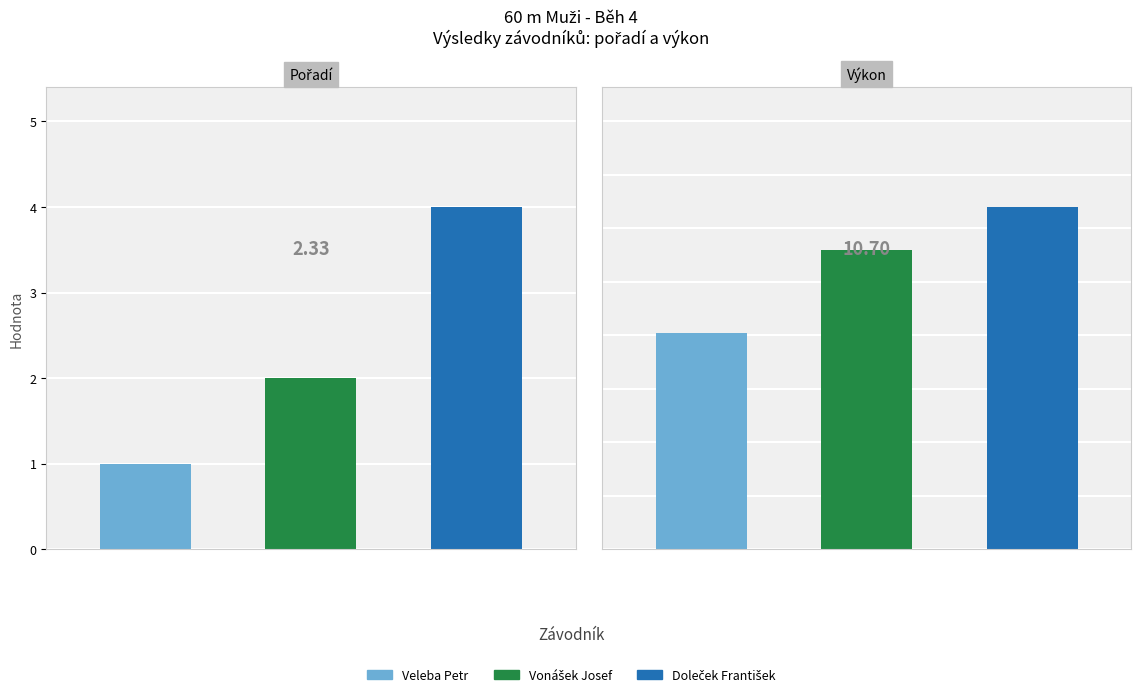

Is it true that Výkon equals 11.2 at Vonášek Josef?

True